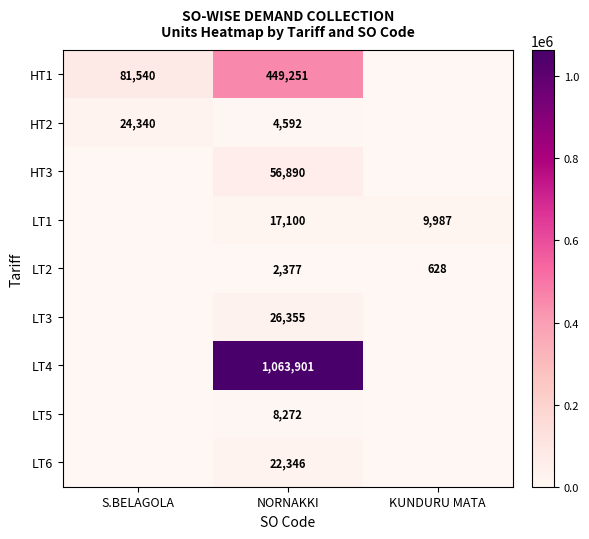

Is the value of HT2 at S.BELAGOLA greater than the value of LT3 at NORNAKKI?

No